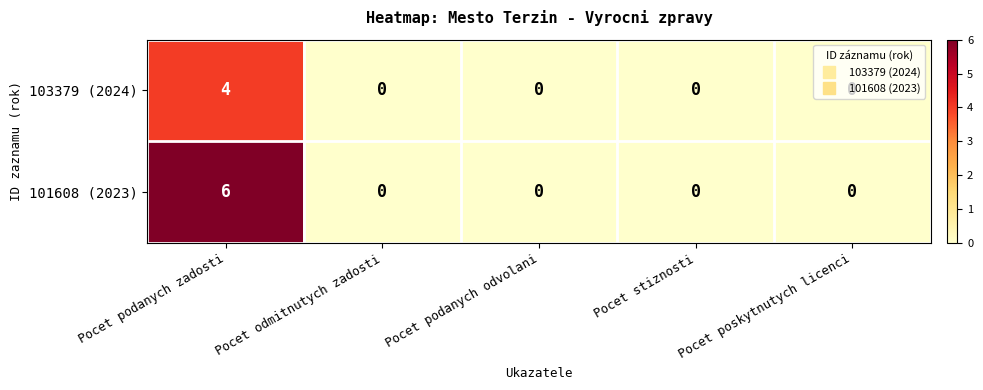

What is the spread (max minus min) of values at Pocet podanych zadosti?

2